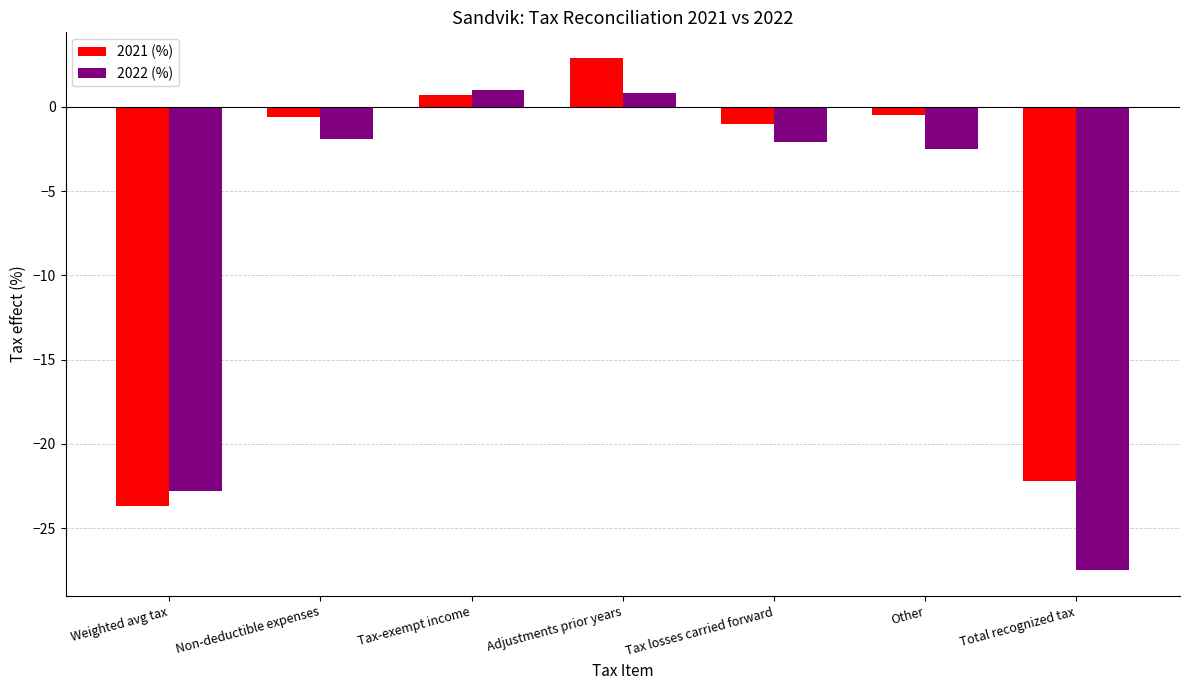

What is the average value of the 2022 (%) series?

-7.9